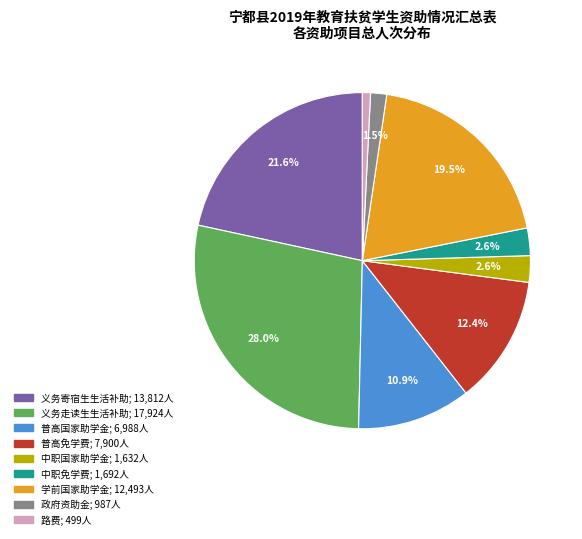

Count the number of slices in the pie.

9